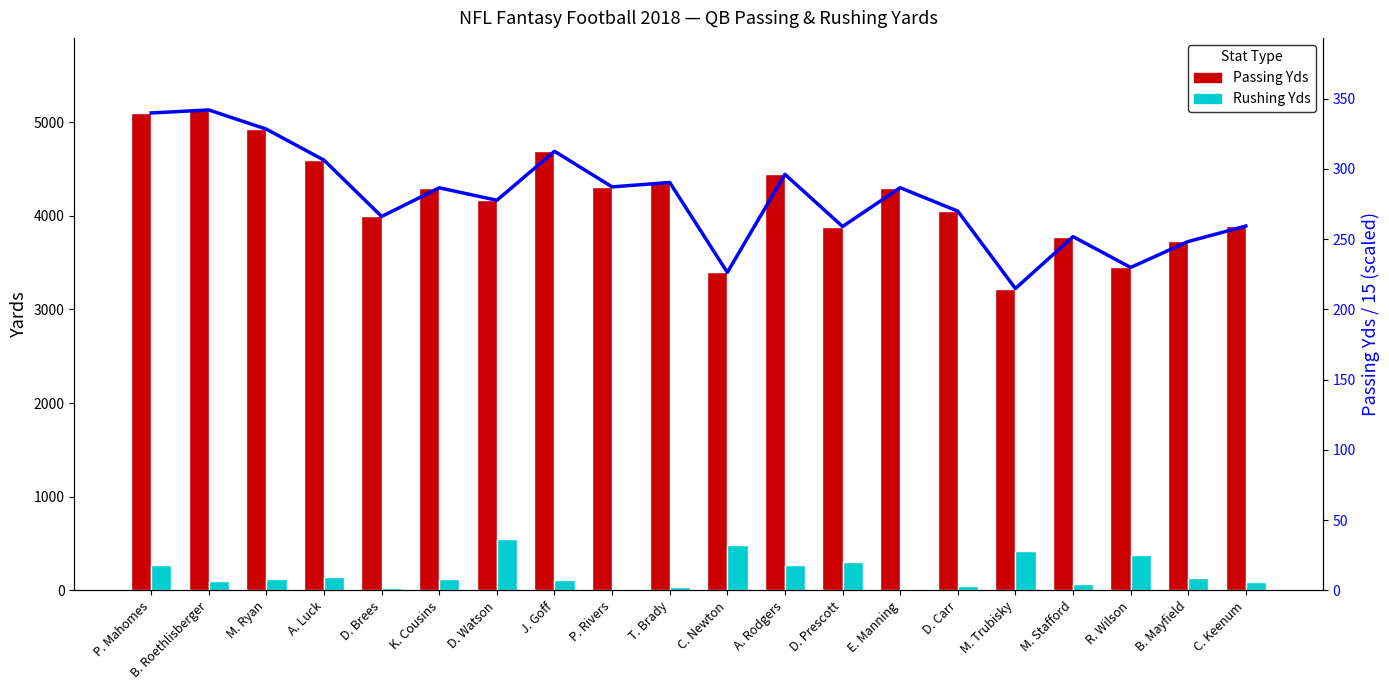

At E. Manning, list the series in order from smallest to largest.

Rushing Yds, Passing Yds (scaled), Passing Yds